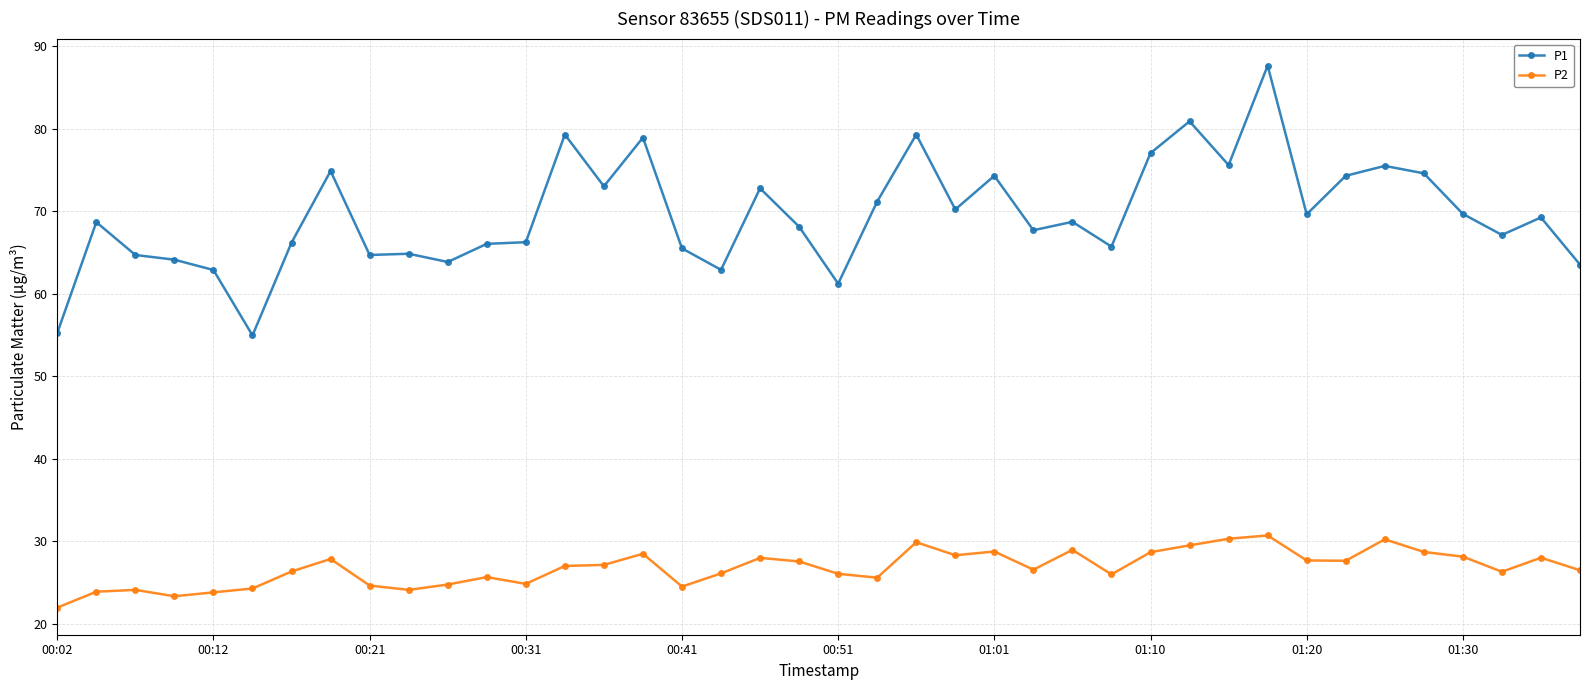

True or false: P2 and P1 cross at least once.

False